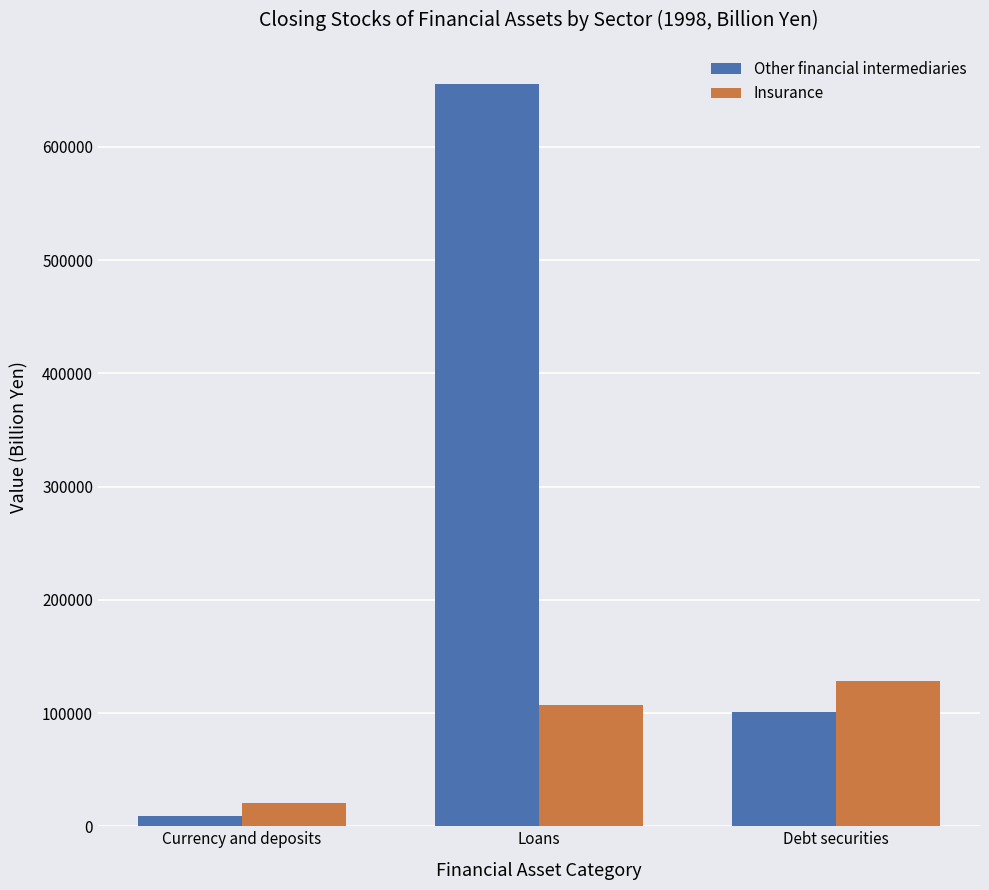

What is the difference between the maximum and minimum values in the Other financial intermediaries series?

646075.2